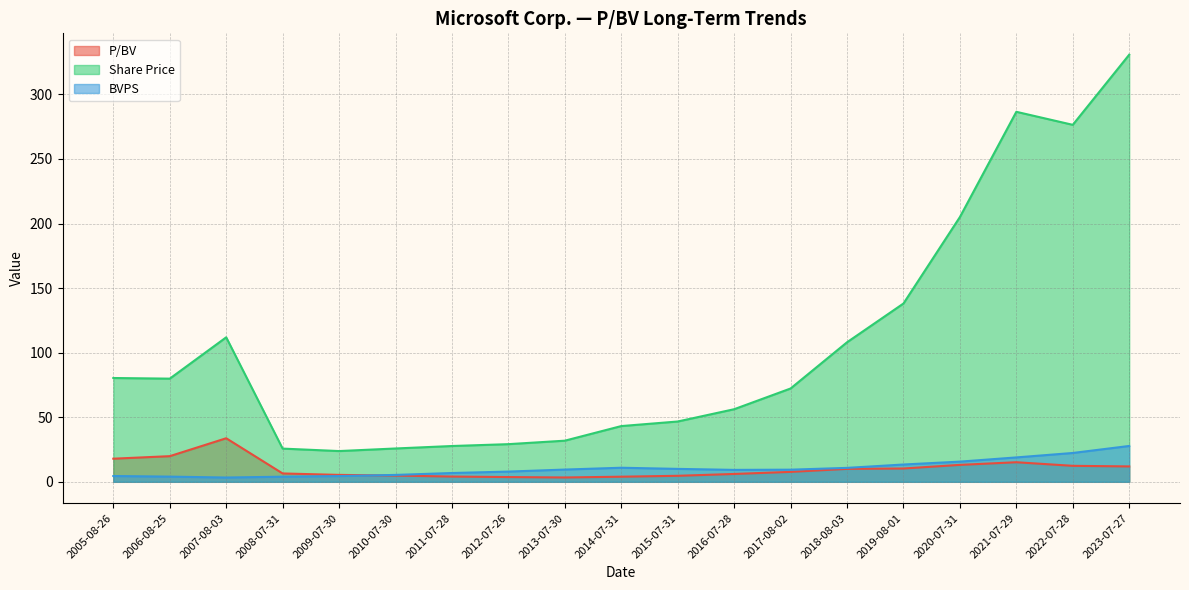

What are all the series names shown in the legend?

P/BV, Share Price, BVPS